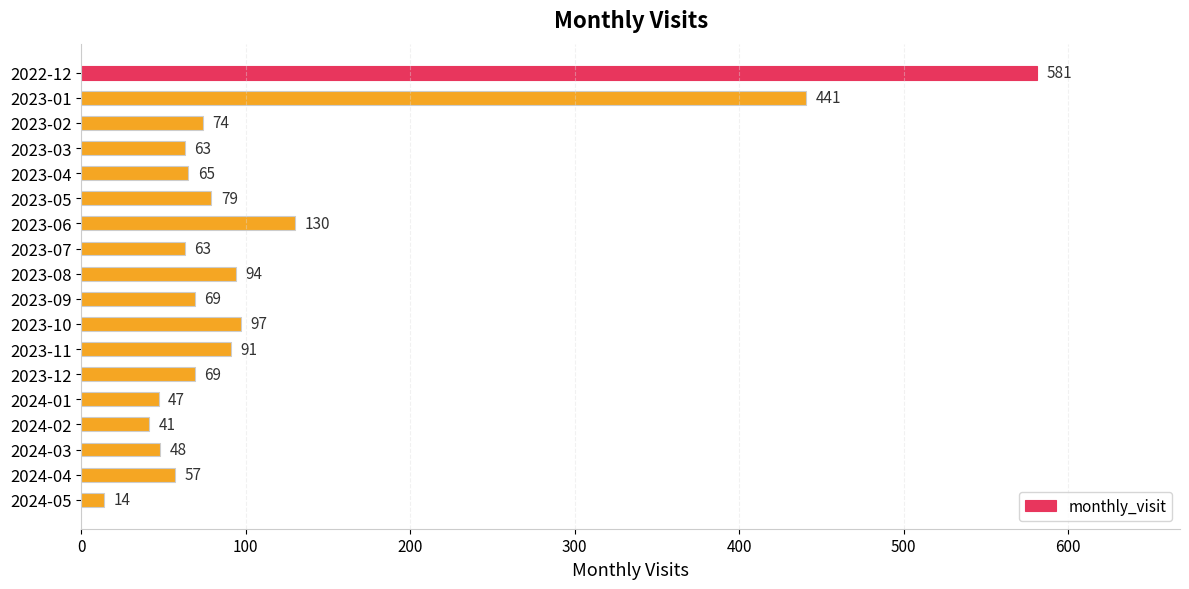

What is the value of the 13th bar from the top?

69